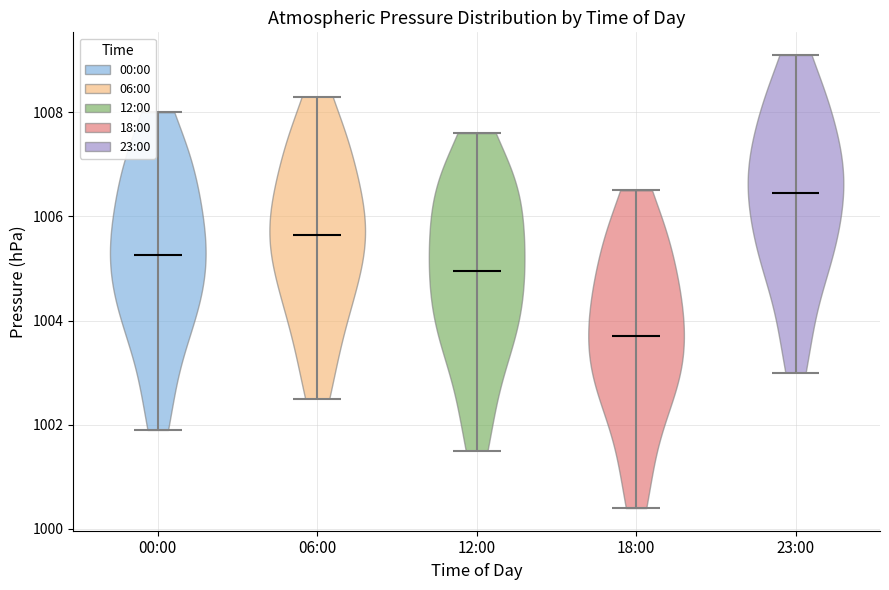

Reading left to right, read every violin against the y-axis: where its median line is, and the lowest and highest points it reaches. The values are not printed on the chart, so give them approximately, as read against the axis.

00:00: median line 1005.2, lowest point 1002.0, highest point 1008.0
06:00: median line 1005.6, lowest point 1002.6, highest point 1008.4
12:00: median line 1005.0, lowest point 1001.6, highest point 1007.6
18:00: median line 1003.8, lowest point 1000.4, highest point 1006.6
23:00: median line 1006.4, lowest point 1003.0, highest point 1009.2